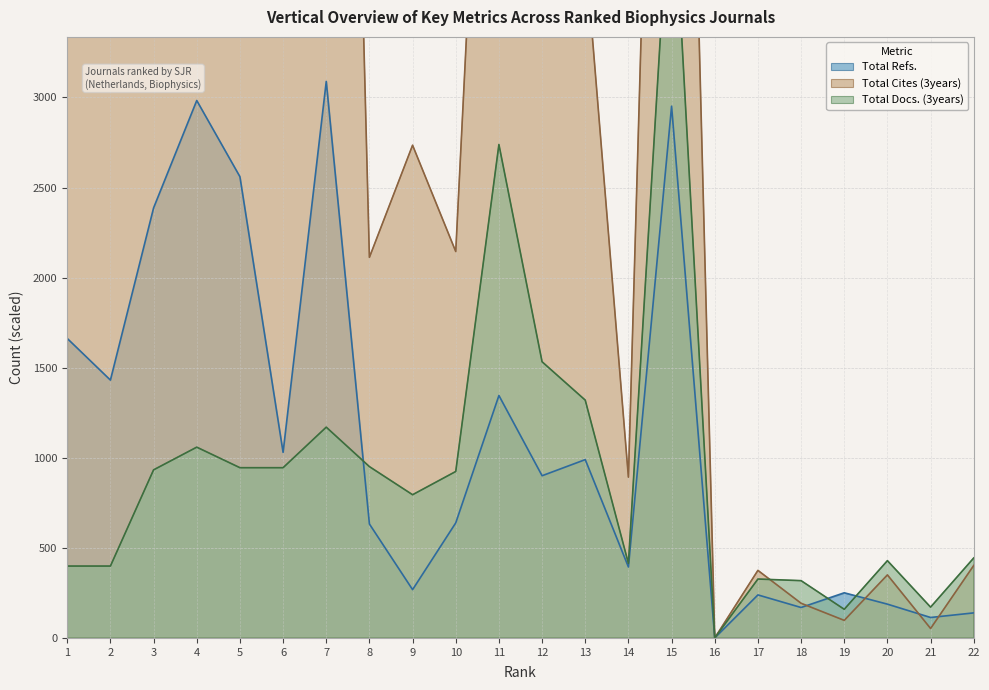

What is the value of the Total Docs. (3years) point at the 20th from the left?

429.0